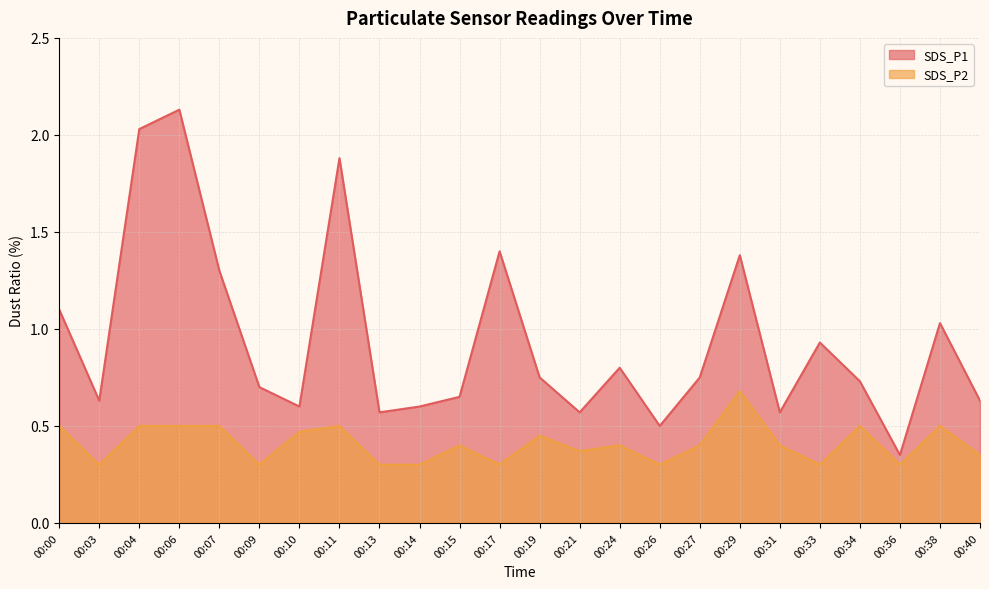

How many lines are shown in the chart?

2